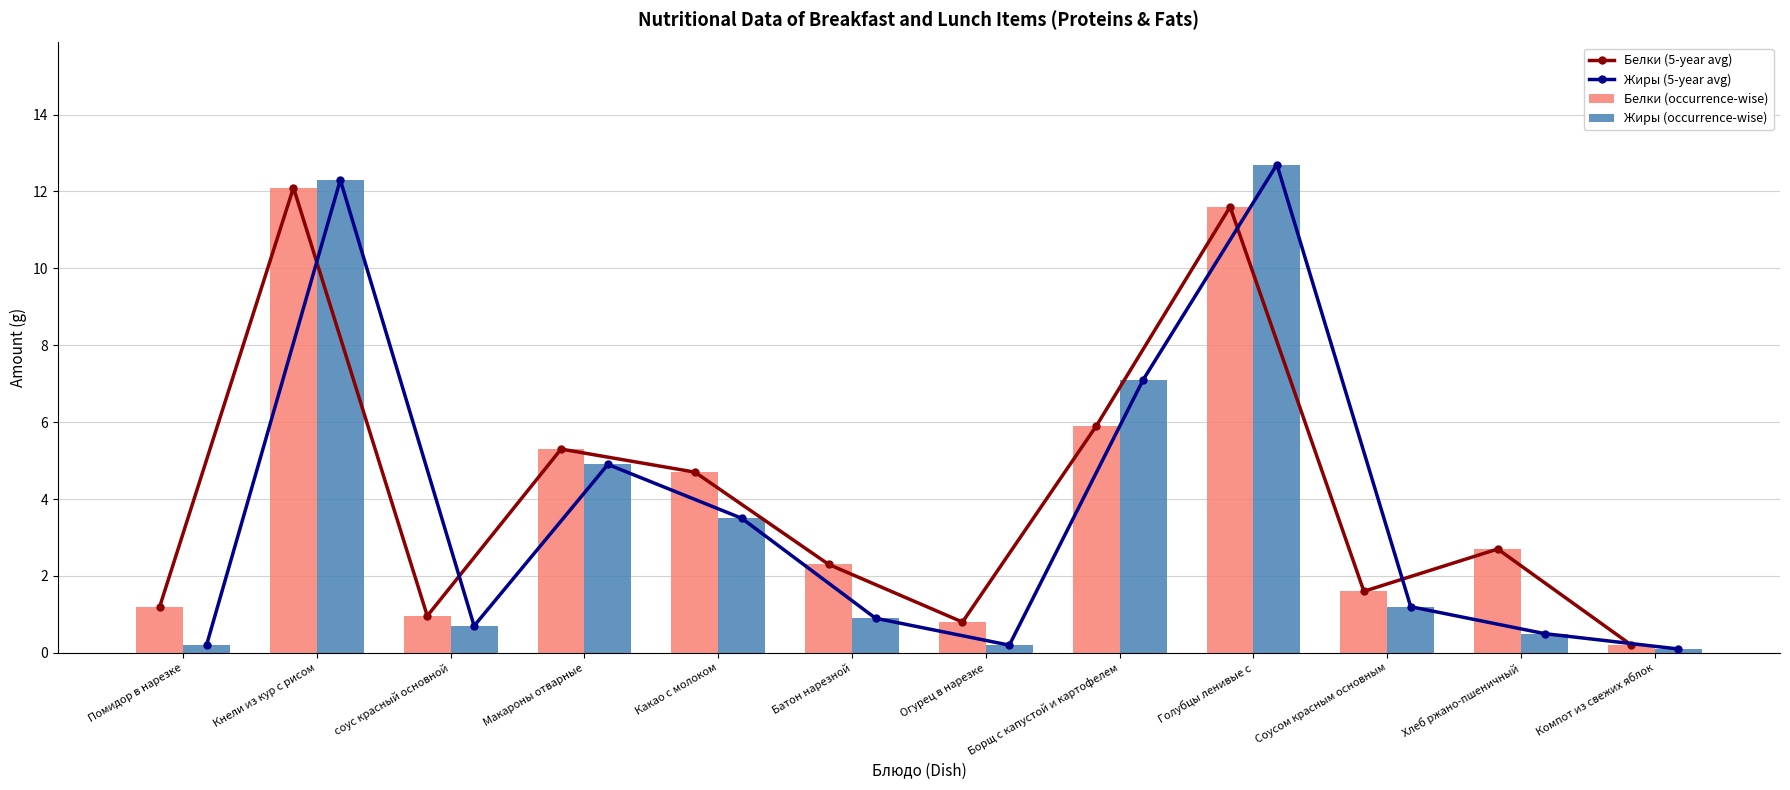

At how many categories does at least one series exceed 11?

2